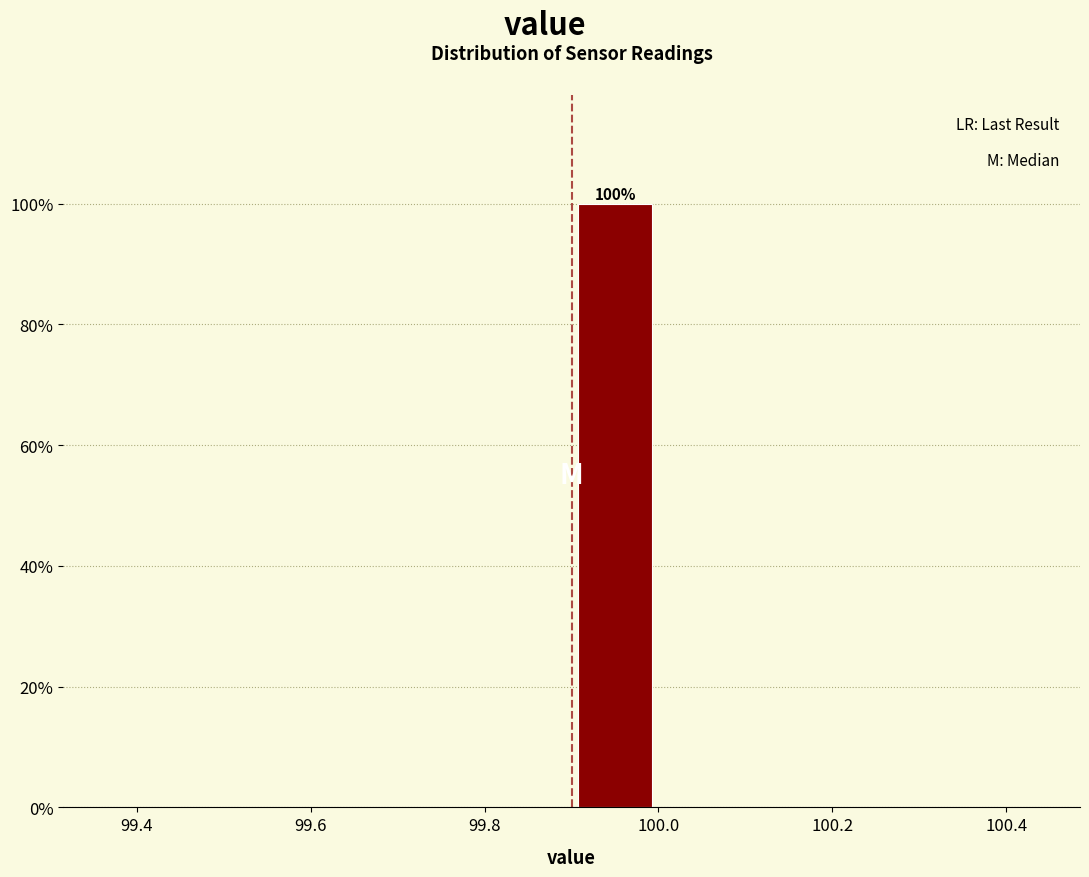

Which range on the x-axis has the tallest bar?

99.9 to 100.0